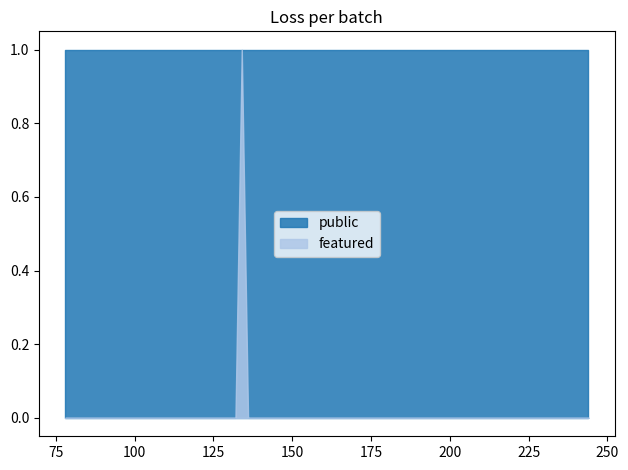

At which label is featured closest to 0?

244